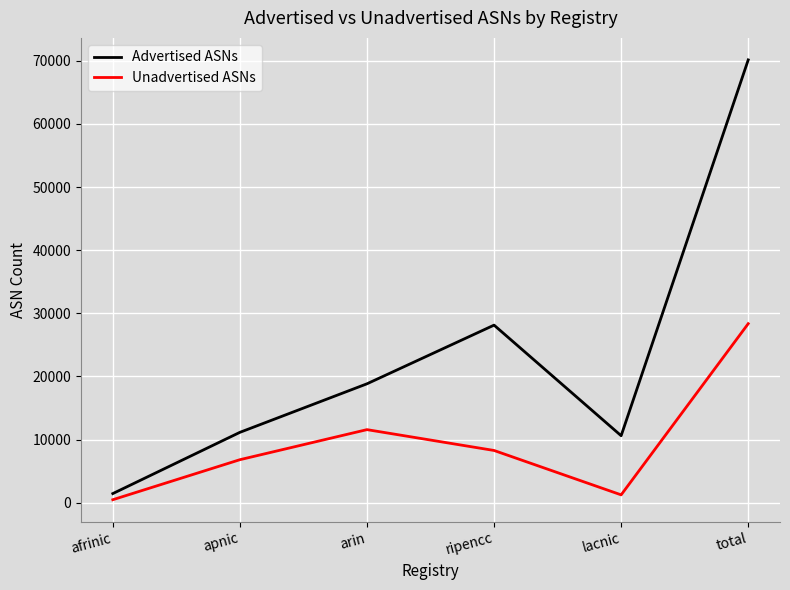

Is it true that Unadvertised ASNs equals 47430 at total?

False